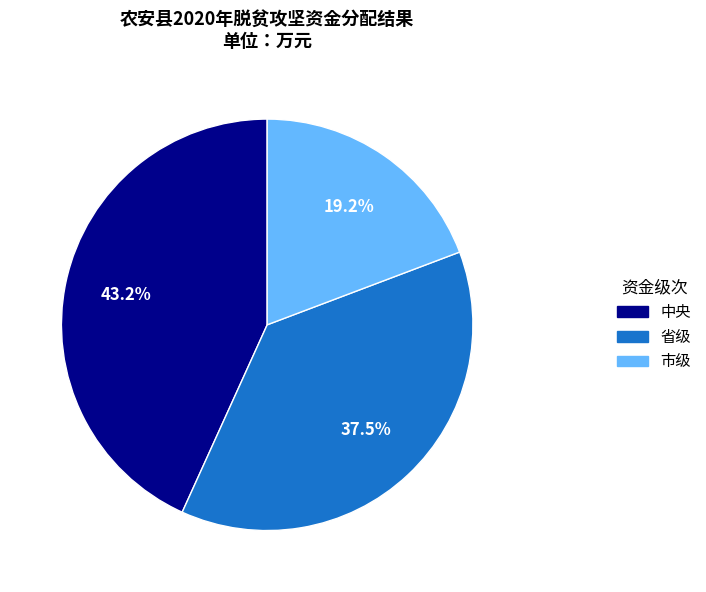

Count the number of slices in the pie.

3